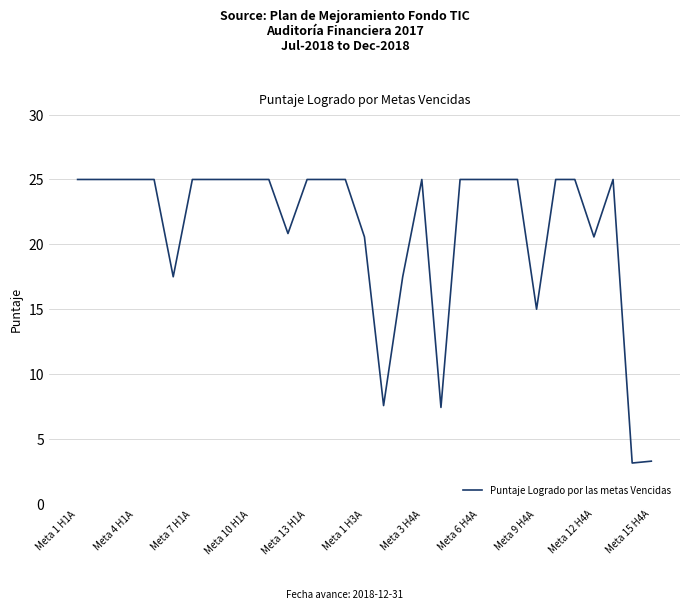

What is the maximum value shown in the chart?

25.0